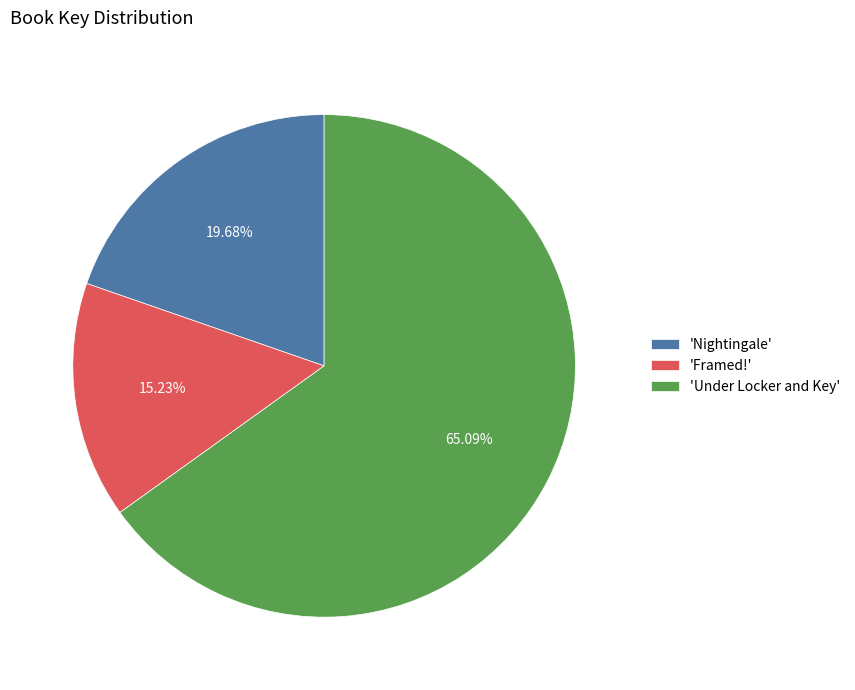

Which slice is the smallest?

'Framed!'